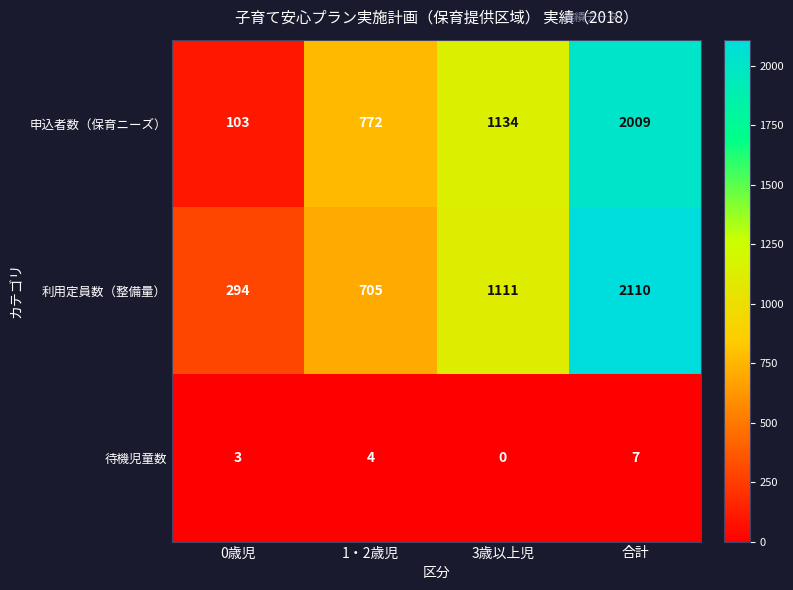

The value of 利用定員数（整備量） at 1・2歳児 is 488. True or false?

False